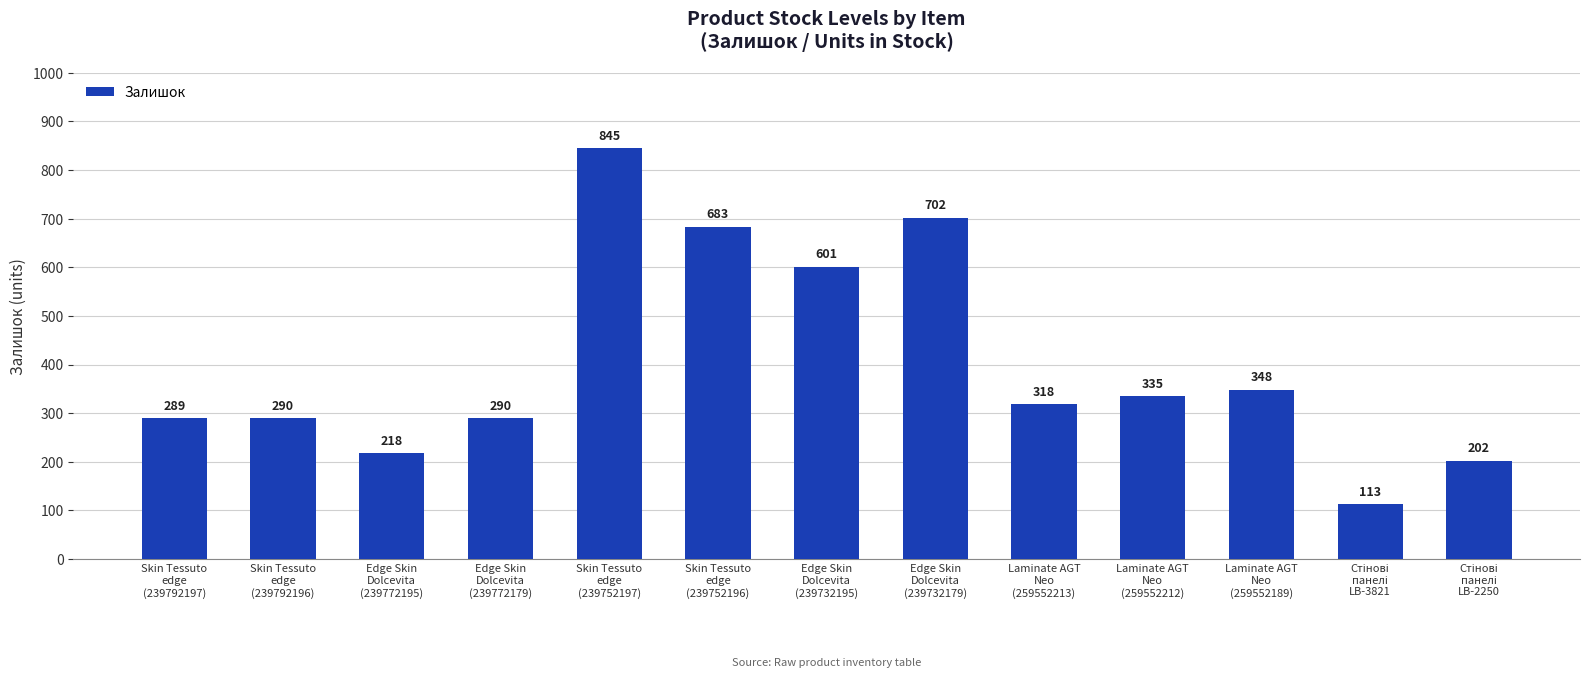

What is the average value?

403